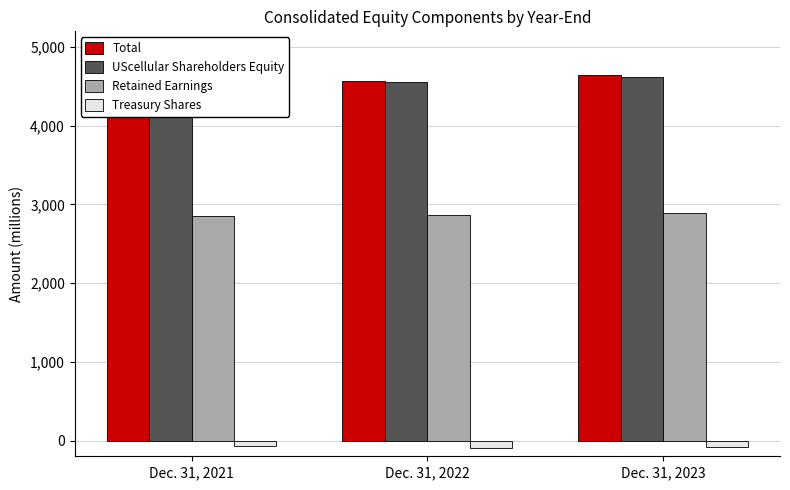

At which label is UScellular Shareholders Equity closest to 4586?

Dec. 31, 2022